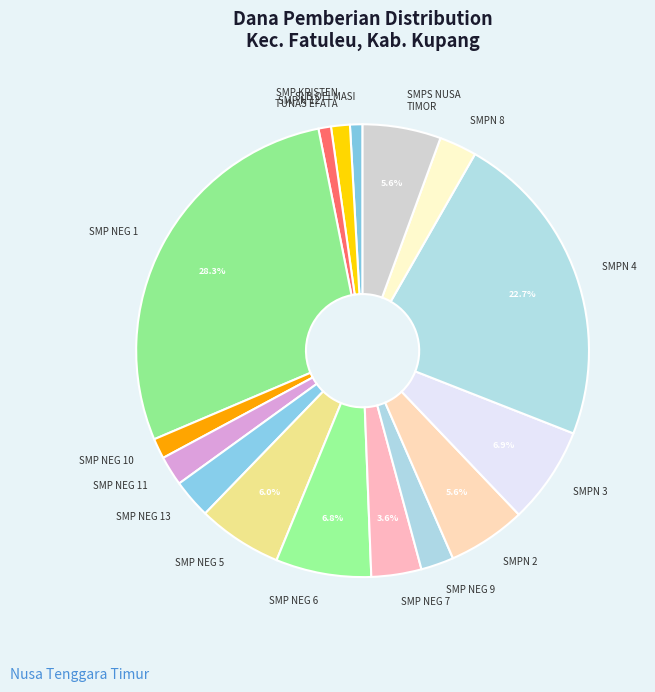

To the nearest percent, what is the difference between the largest and smallest slice percentages?

27%